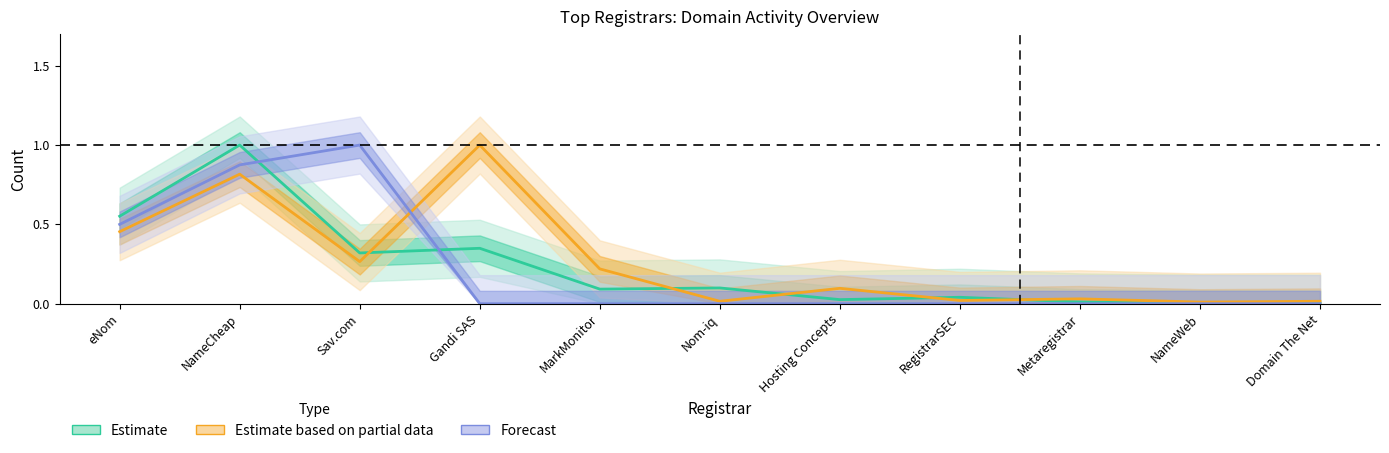

True or false: Estimate and Estimate based on partial data intersect in this chart.

True